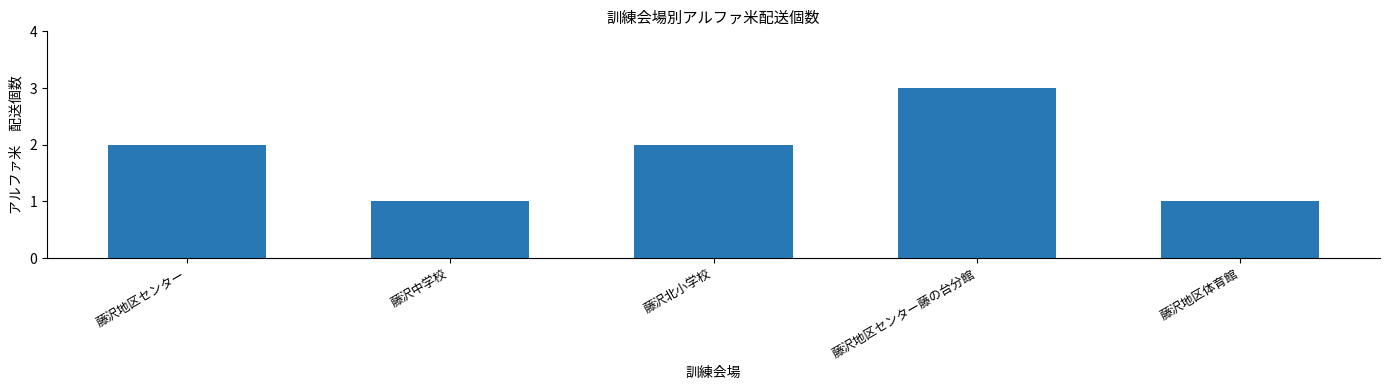

Is it true that the value at 藤沢北小学校 is 1?

False